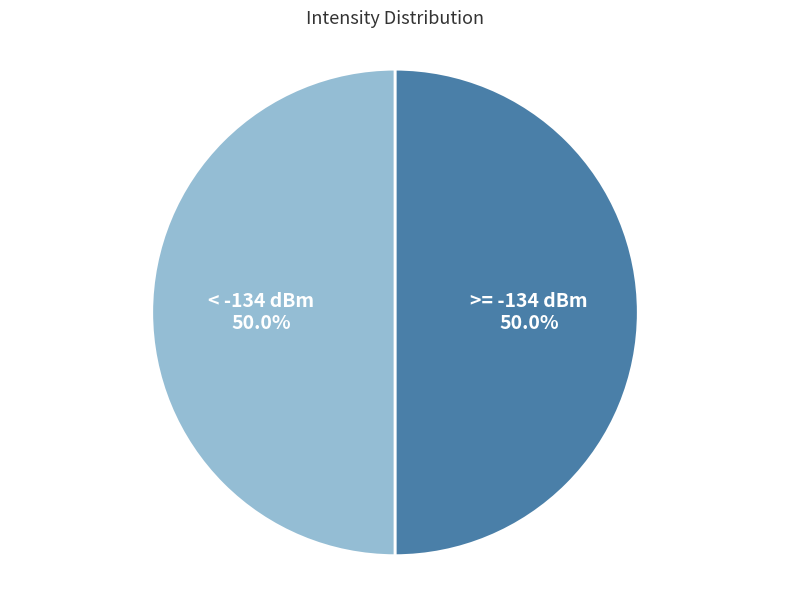

What percentage is NOT represented by >= -134 dBm?

50.0%